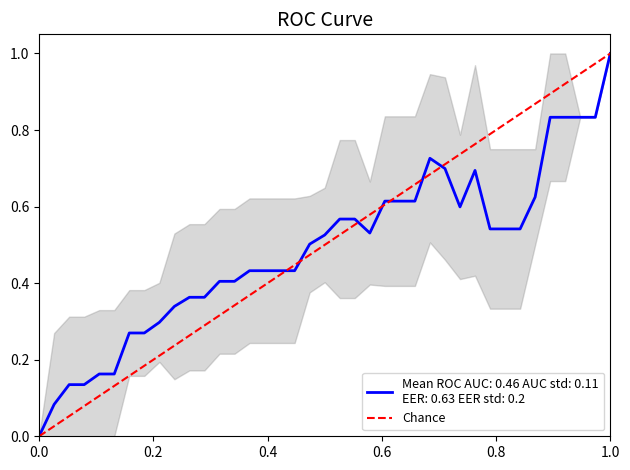

Reading right to left, list all the values displayed in this chart.

1	0